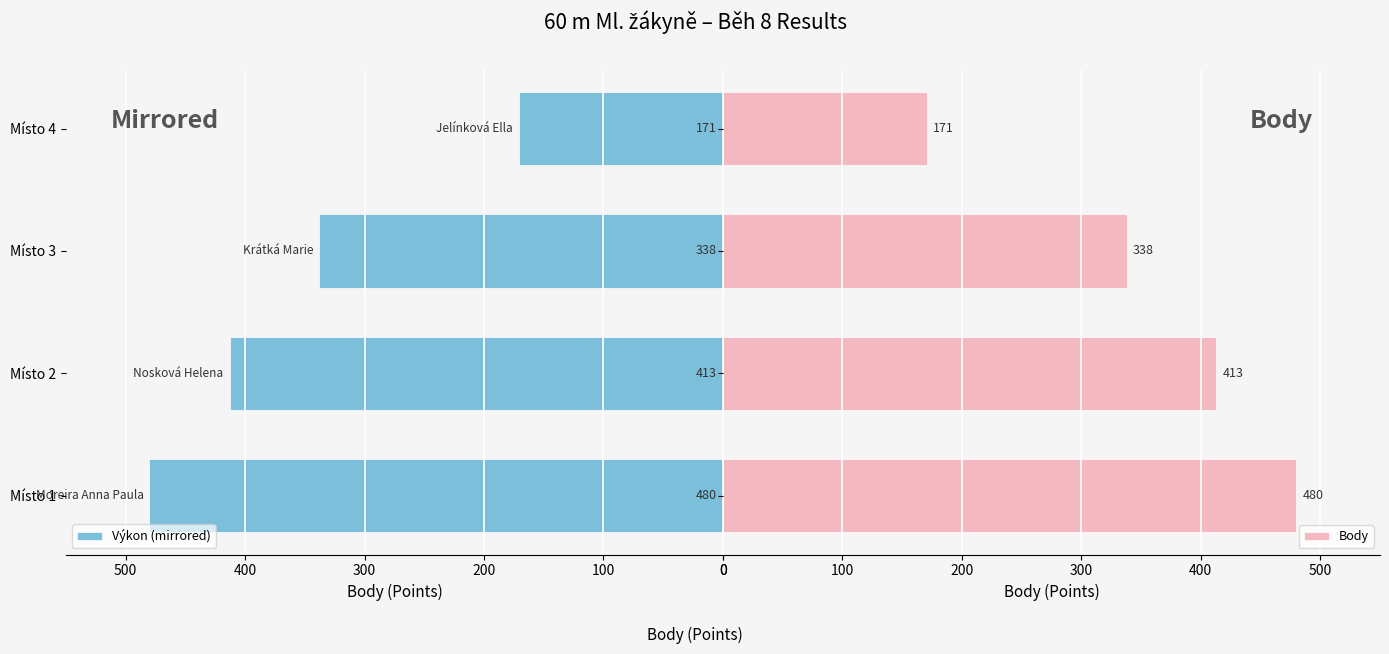

What is the difference between the maximum and minimum values in the Body series?

309